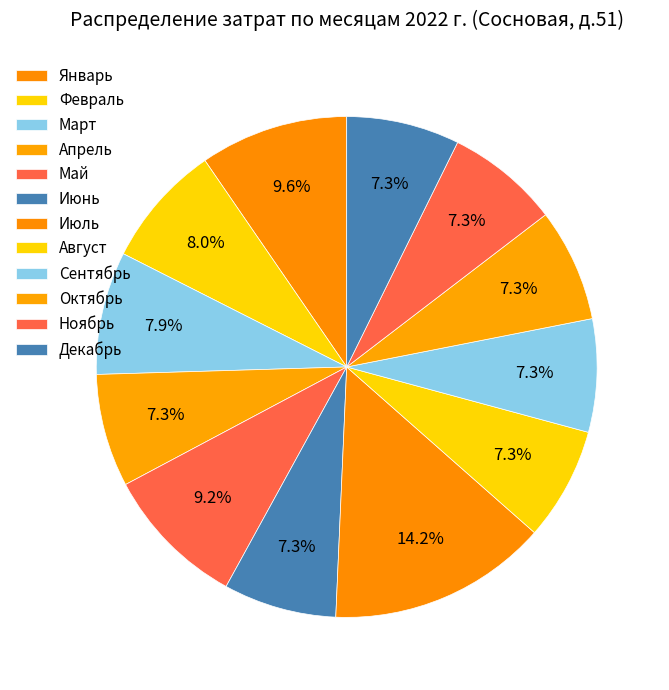

How many slices are in this pie chart?

12